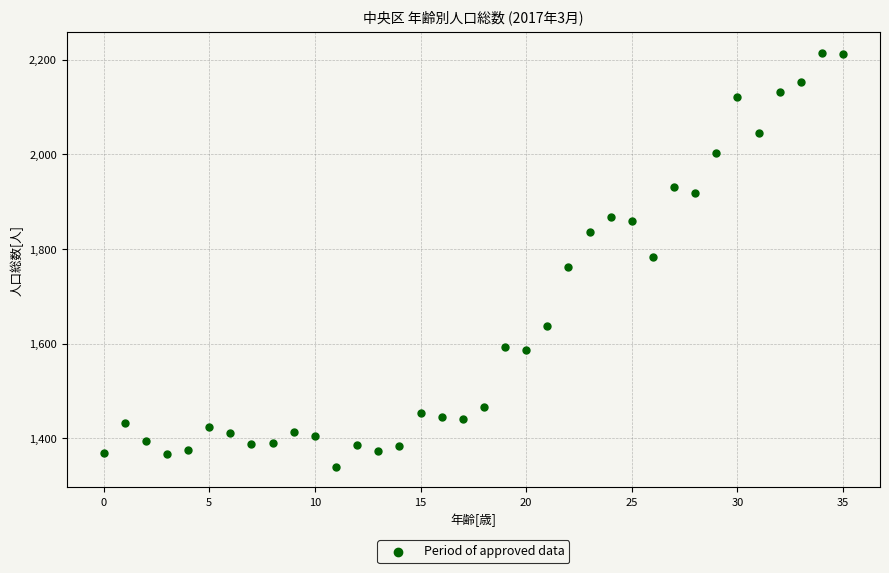

What is the range of Y values (max minus min)?

874